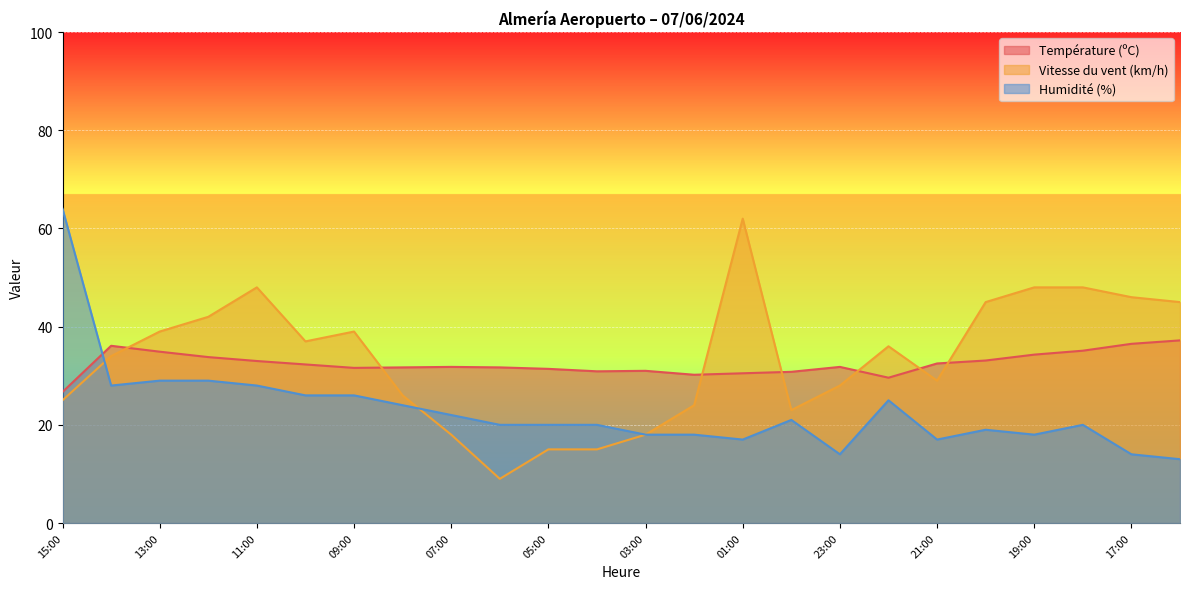

How many lines are shown in the chart?

3